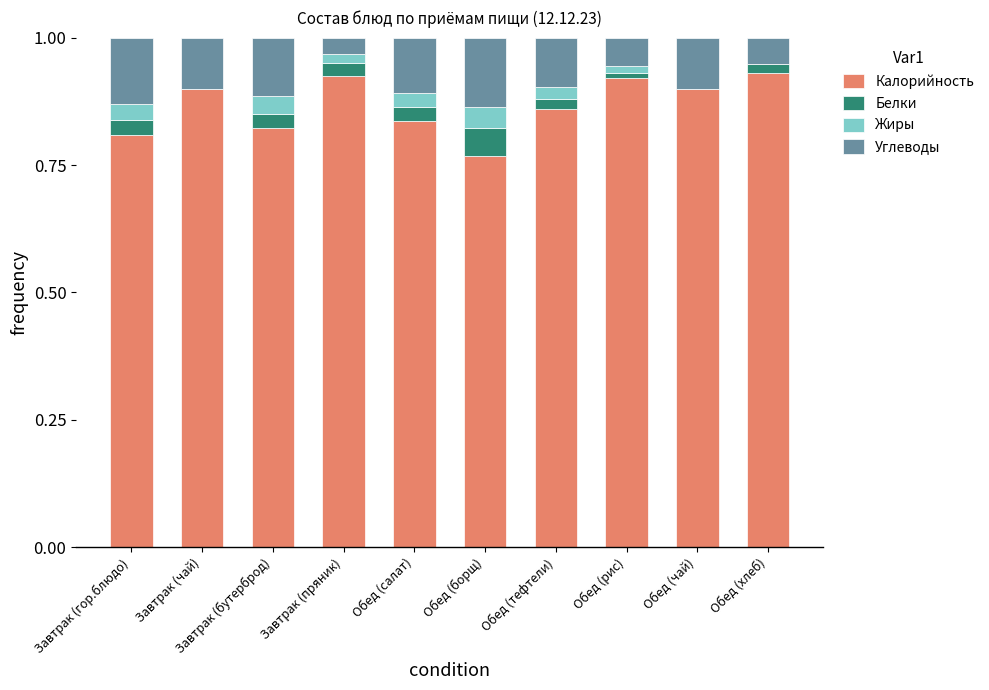

What is the total value across all series at Завтрак (чай)?

1.0